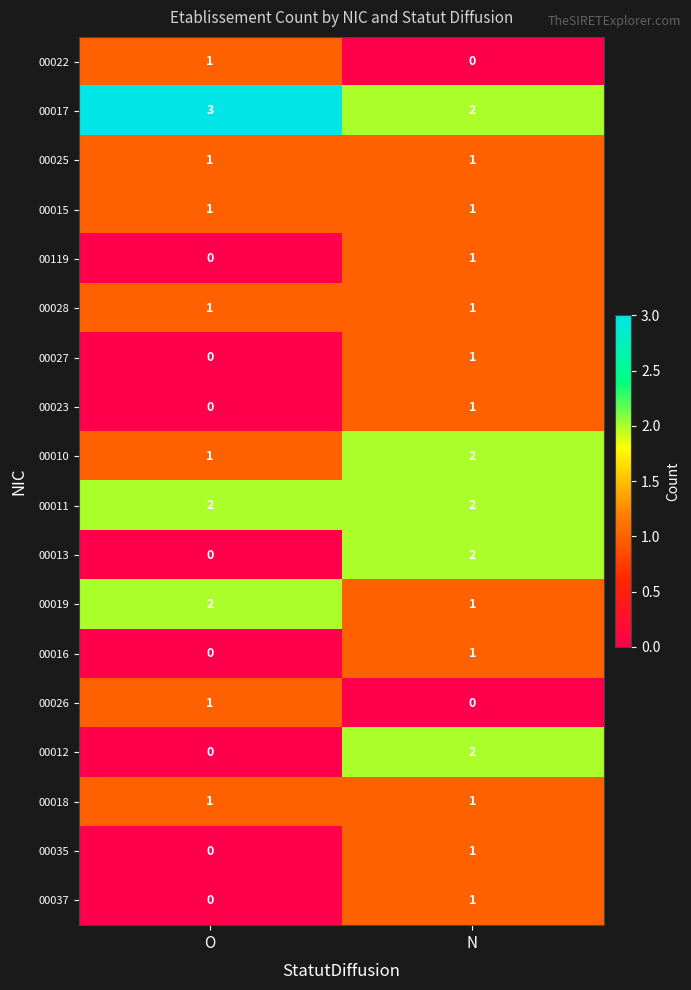

True or false: 00023 has a value of 0 at N.

False